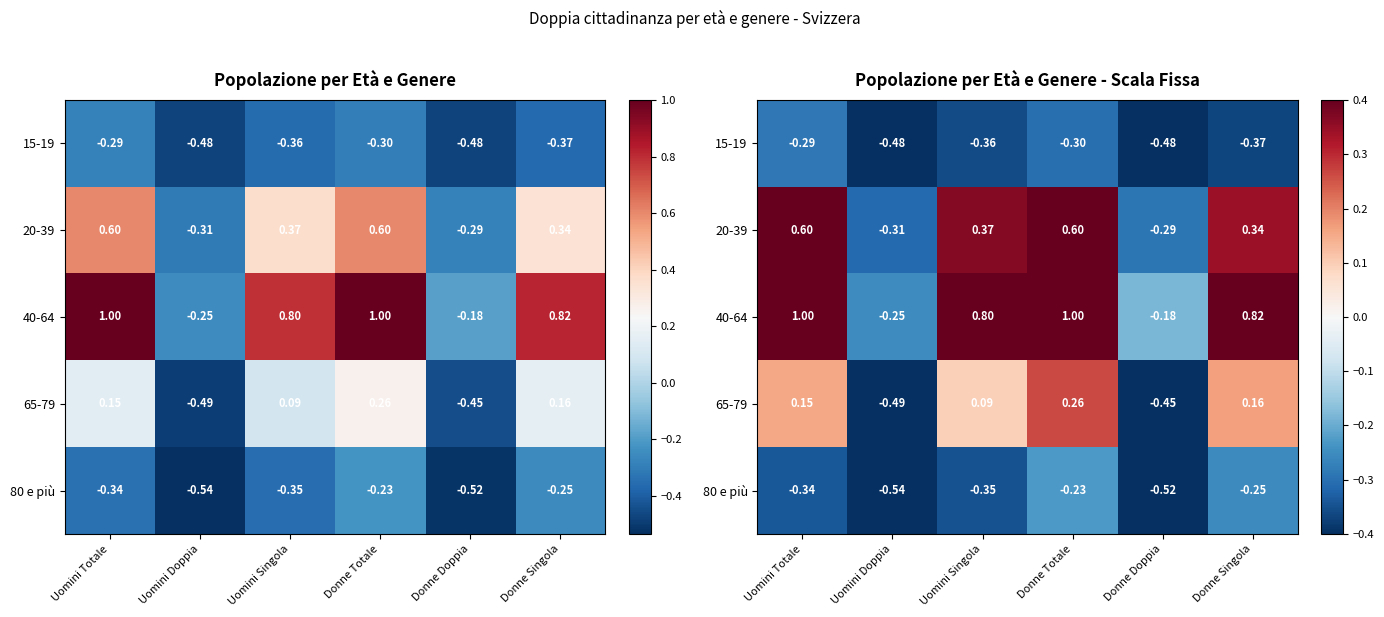

What is the total value across all series at Uomini Singola?

0.5